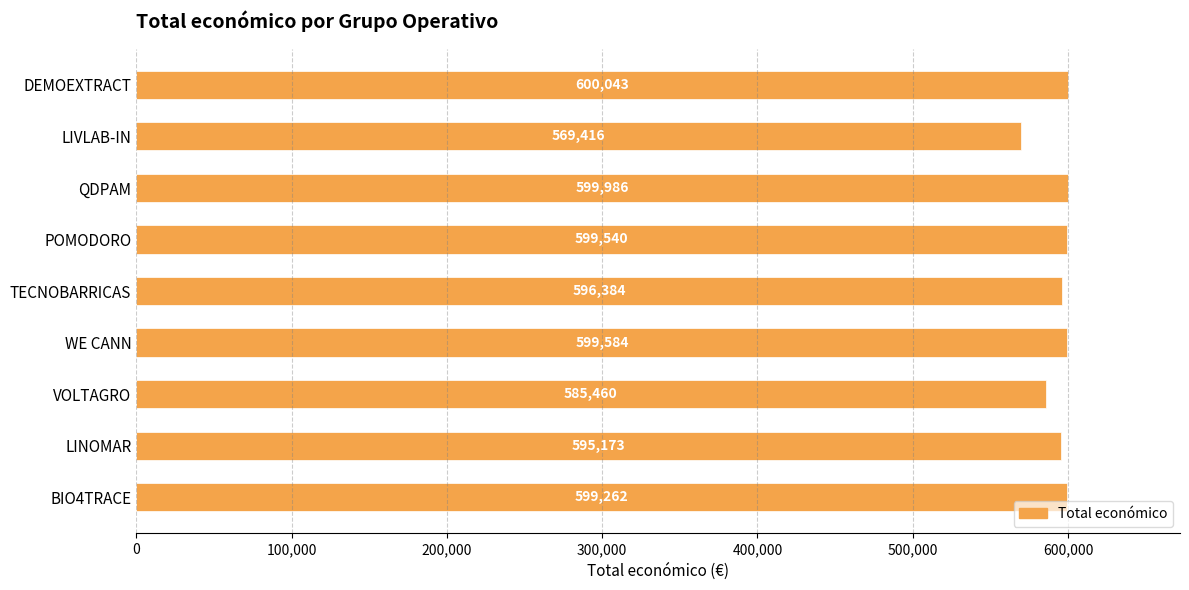

How many values are below 599262?

4